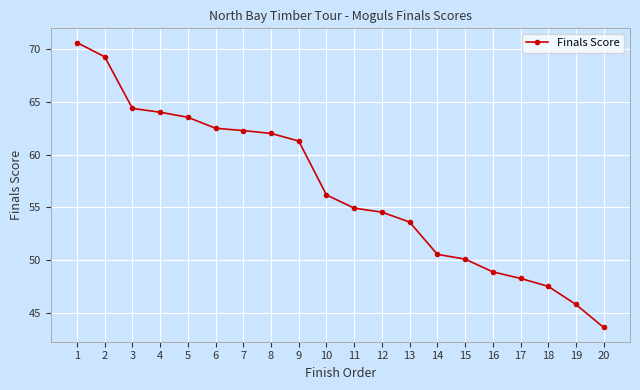

Which has a higher value, 11 or 16?

11